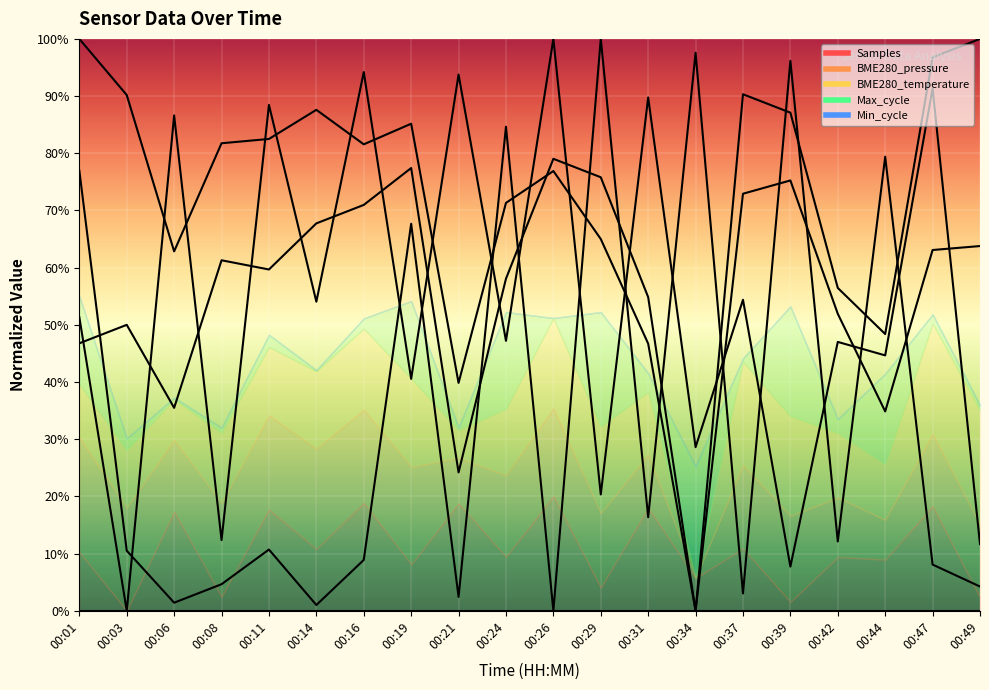

Rank the series at 00:26 from highest to lowest value.

Samples, BME280_temperature, BME280_pressure, Max_cycle